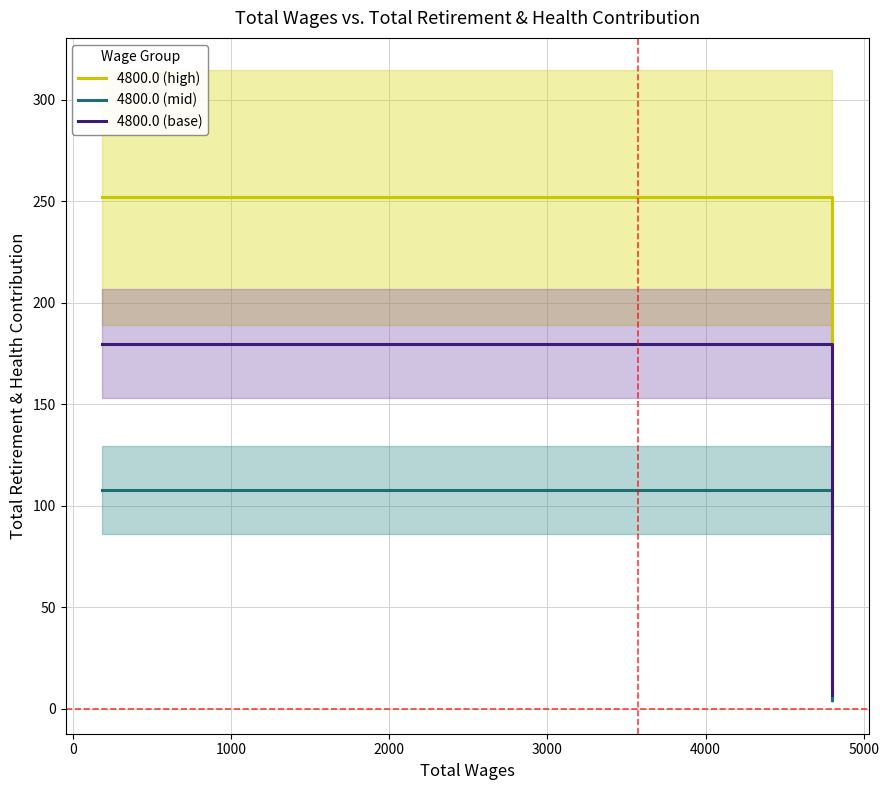

What are all the series names shown in the legend?

4800.0 (high), 4800.0 (mid), 4800.0 (base)